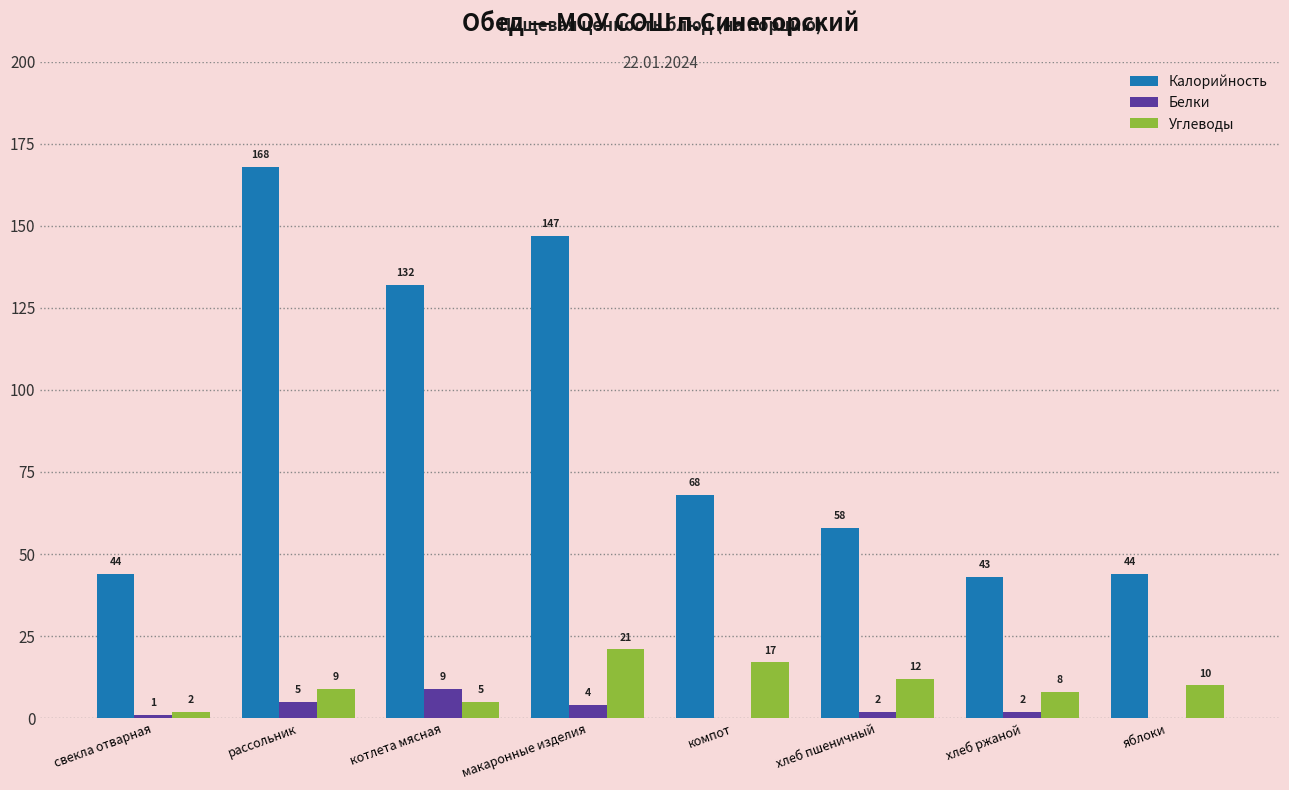

True or false: Углеводы has a value of 5 at котлета мясная.

True